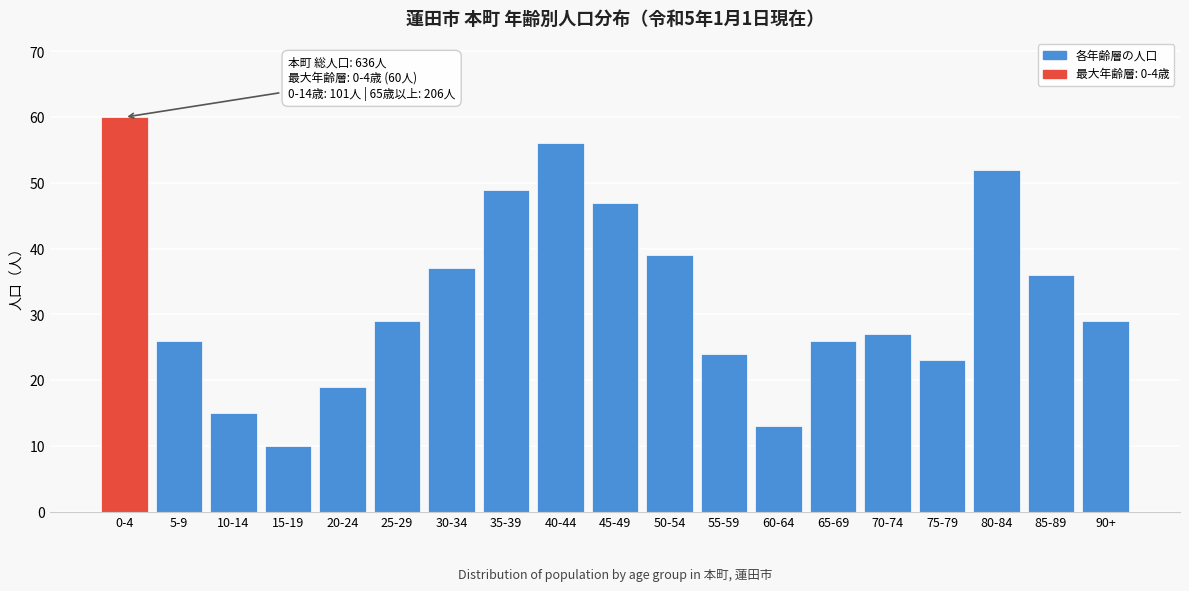

Reading left to right, extract all data points from this chart.

0-4=60	5-9=26	10-14=15	15-19=10	20-24=19	25-29=29	30-34=37	35-39=49	40-44=56	45-49=47	50-54=39	55-59=24	60-64=13	65-69=26	70-74=27	75-79=23	80-84=52	85-89=36	90+=29